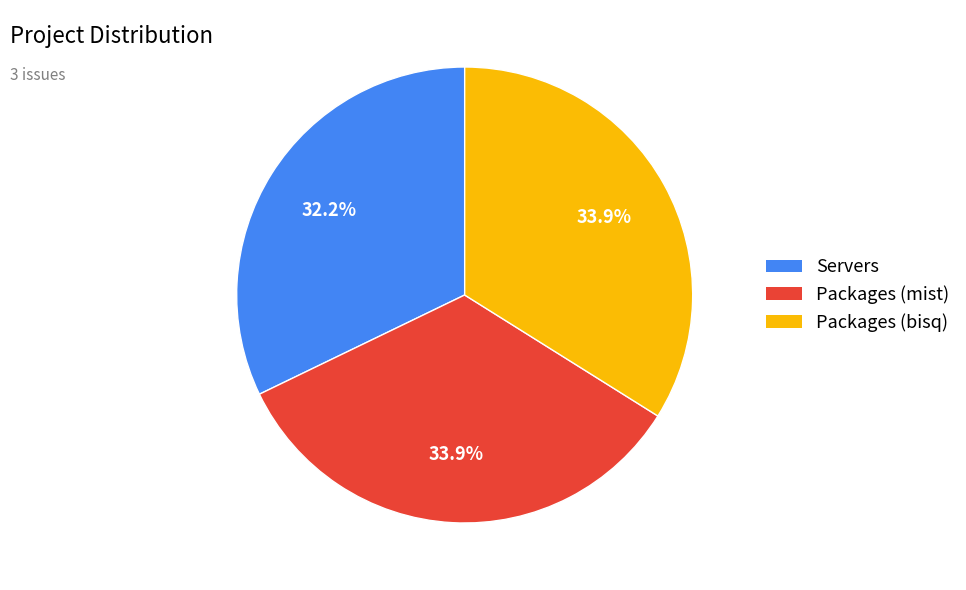

Is the sum of Packages (mist) and Servers greater than half?

Yes